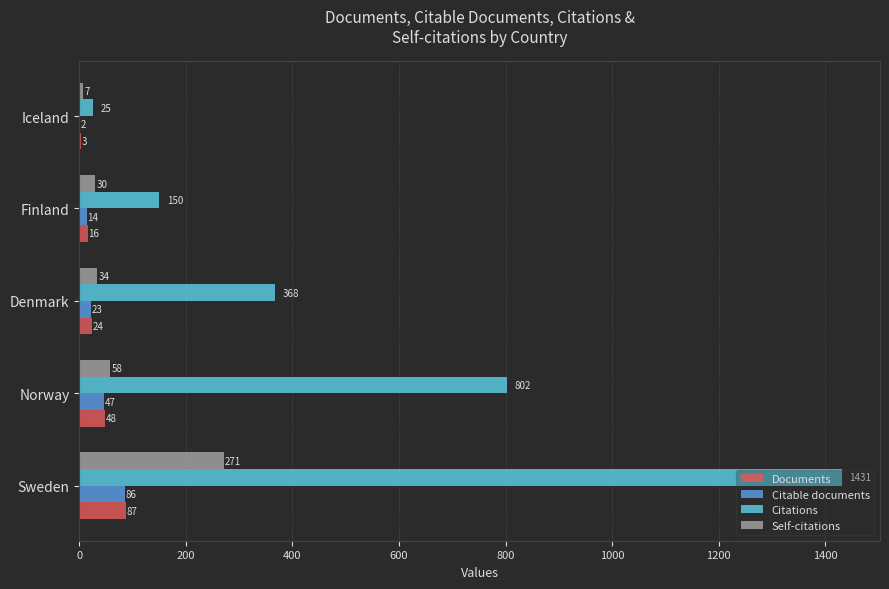

The value of Citable documents at Norway is 47. True or false?

True